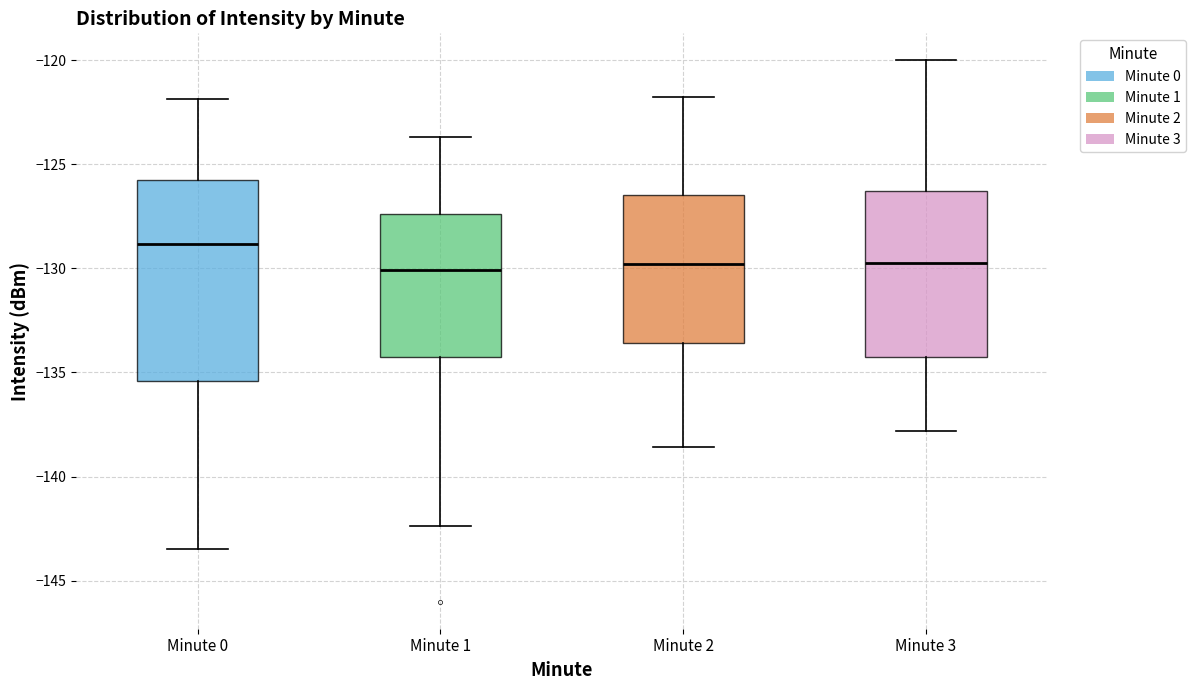

Where is the lower edge of the box for Minute 2 on the y-axis? The values are not printed on the chart, so give them approximately, as read against the axis.

-133.5